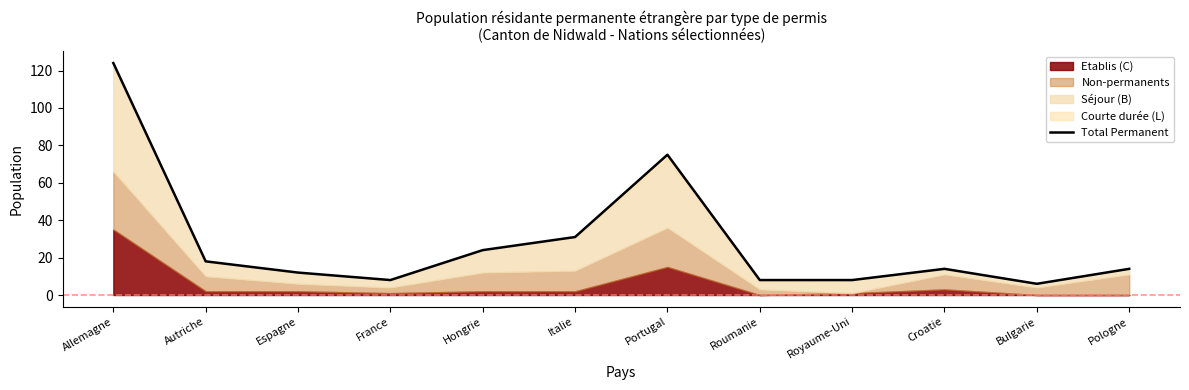

What is the difference between the values at Pologne and Autriche?

4